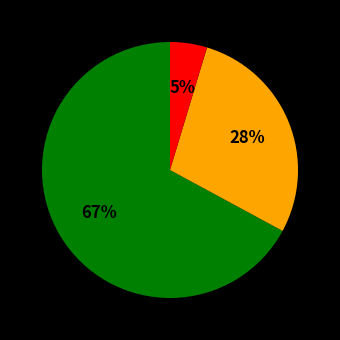

To the nearest percent, what is the difference between the largest and smallest slice percentages?

62%